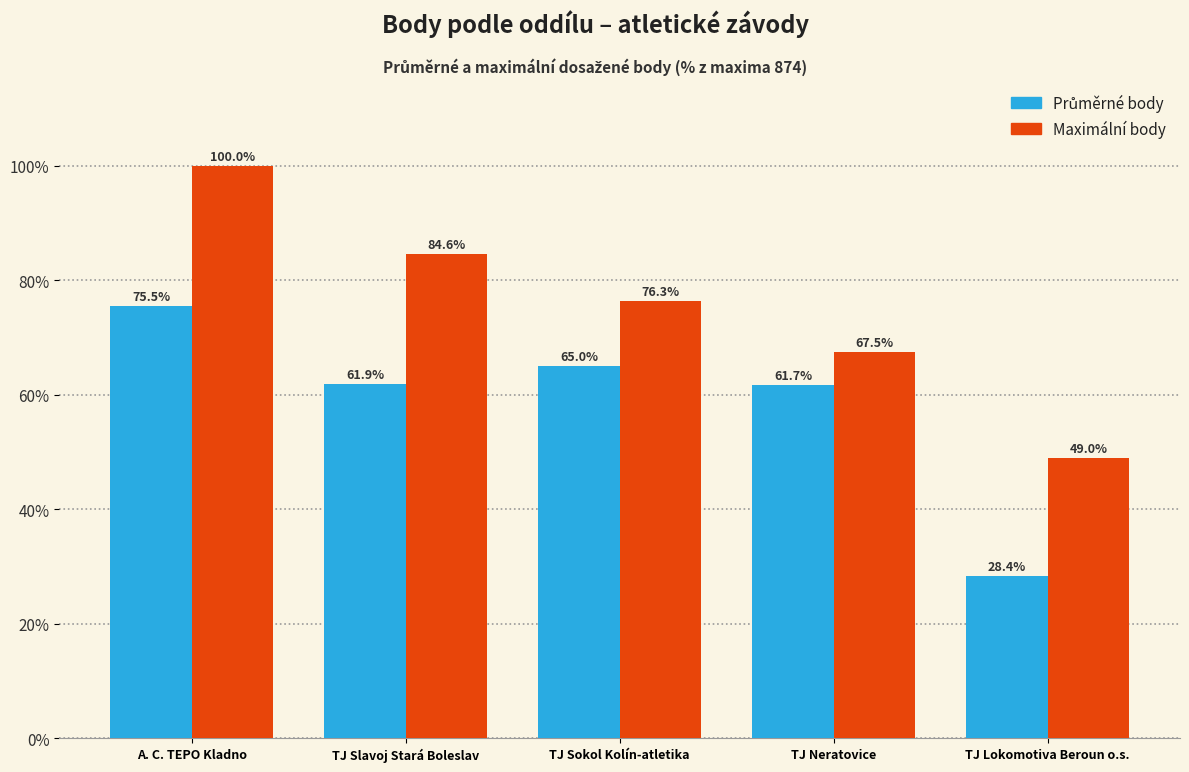

How many bars are there in each group?

2